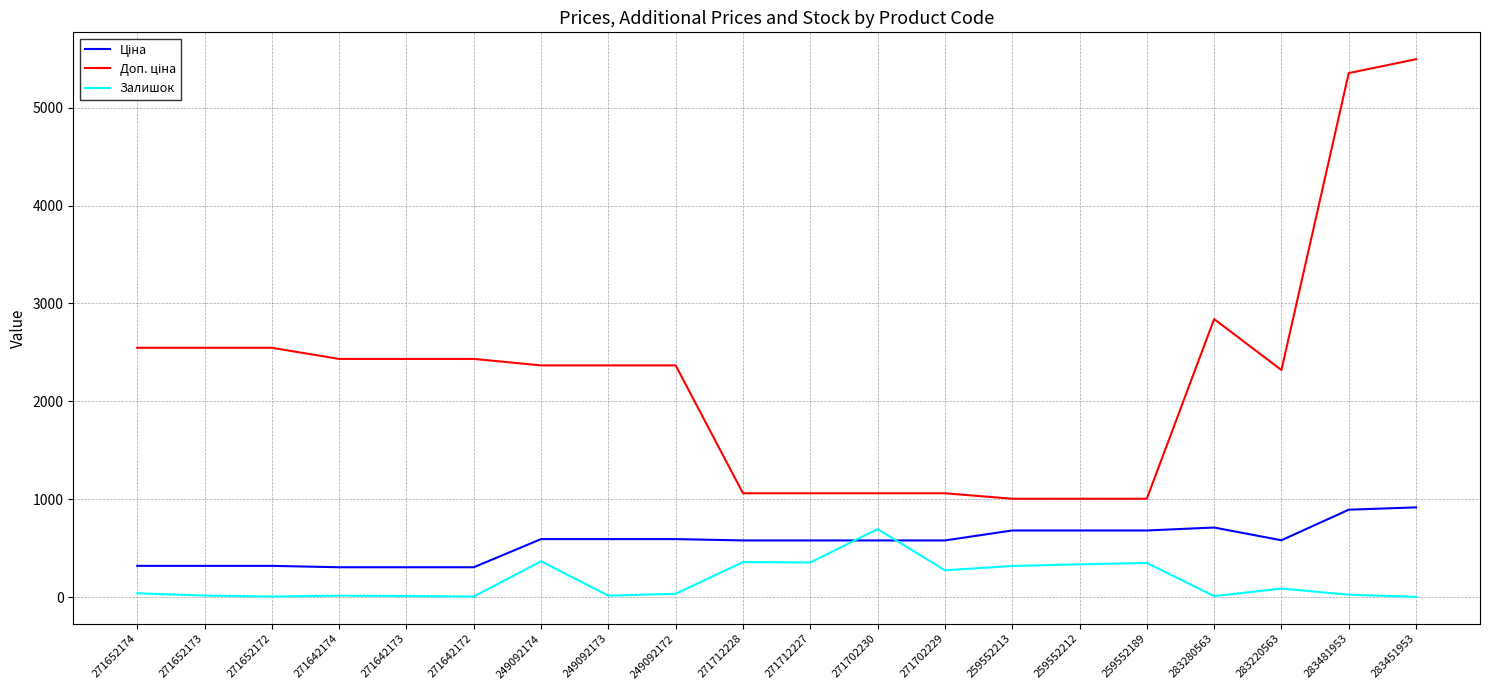

What is the maximum value shown in the chart?

5495.0